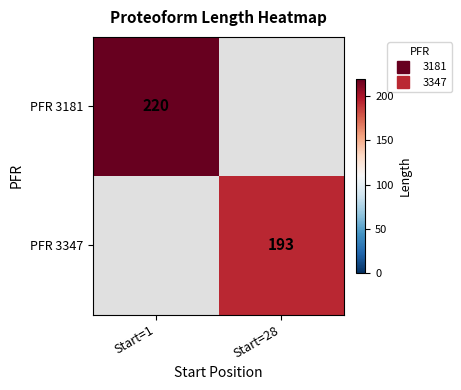

List the series in order of their peak value, highest first.

PFR 3181, PFR 3347